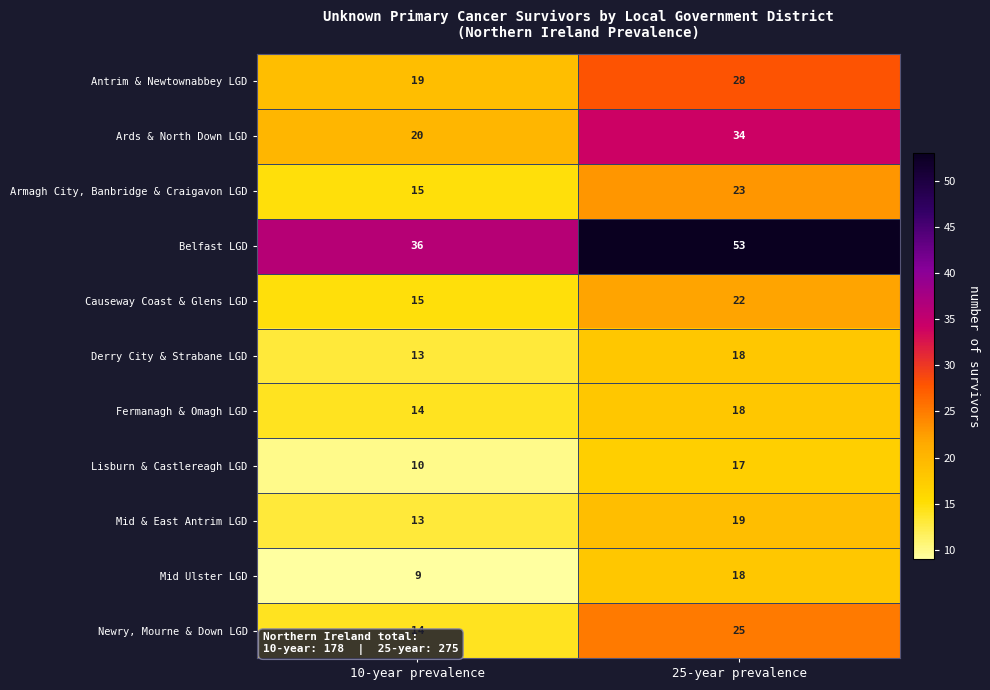

What is the difference between the highest and lowest values at 10-year prevalence?

27